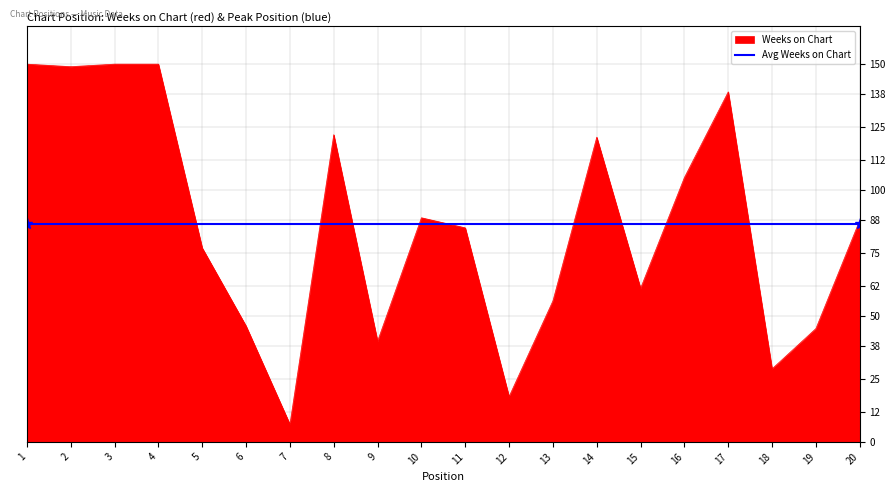

What is the average value?

86